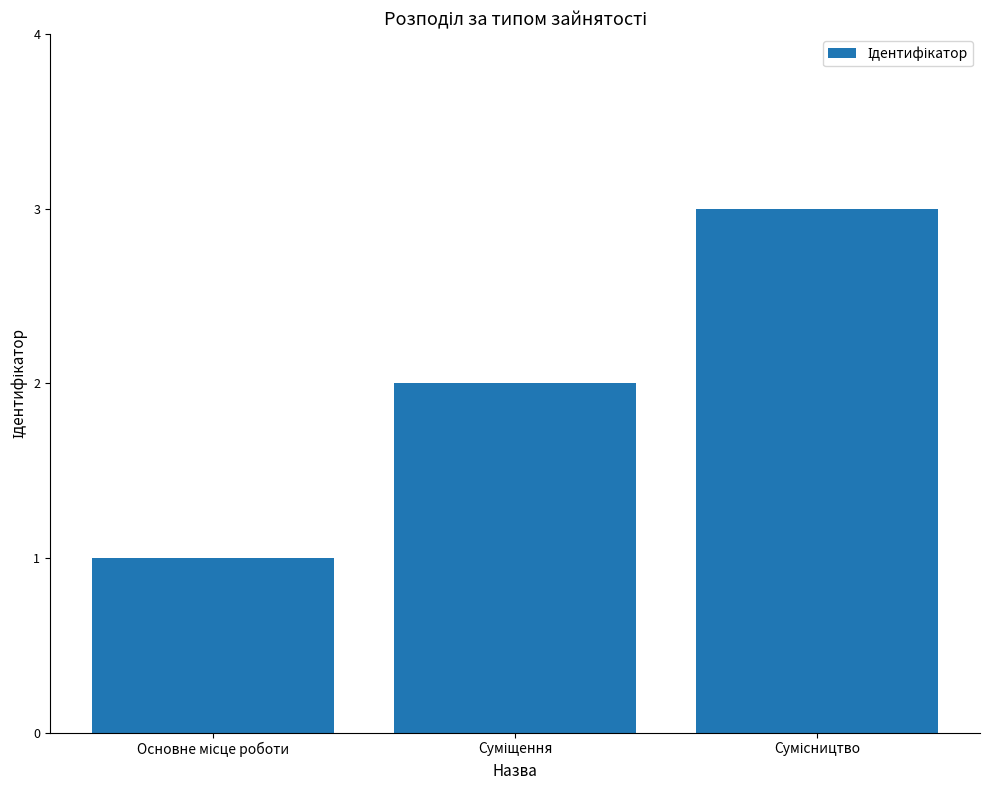

What is the greatest value displayed?

3